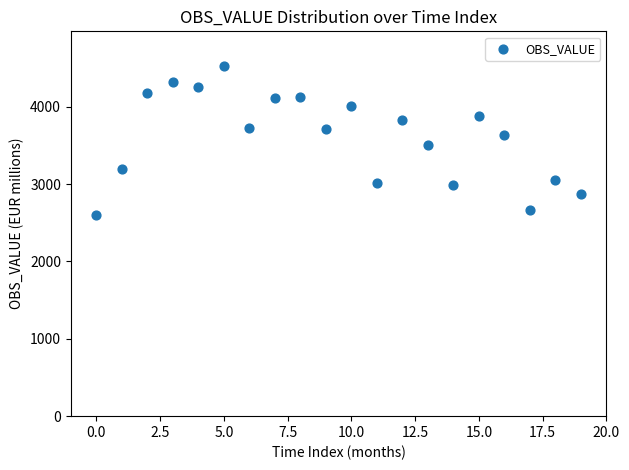

What is the range of Y values (max minus min)?

1921.2